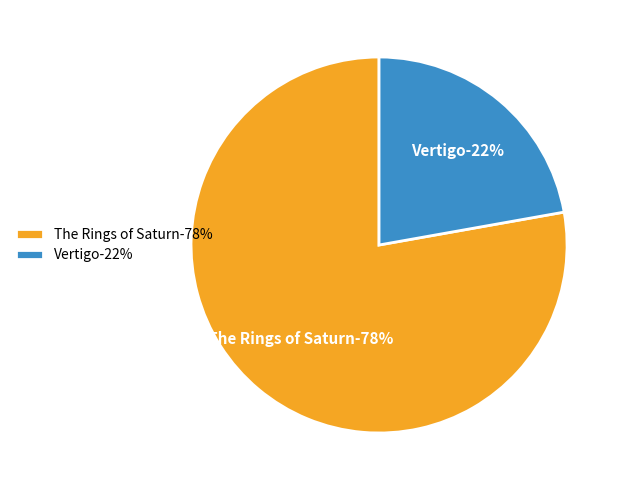

To the nearest percent, what is the difference between the Vertigo and The Rings of Saturn slice percentages?

56%